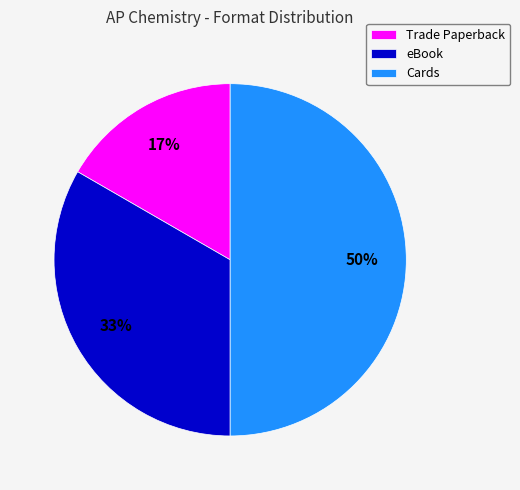

The Trade Paperback slice represents 22% of the pie. True or false?

False